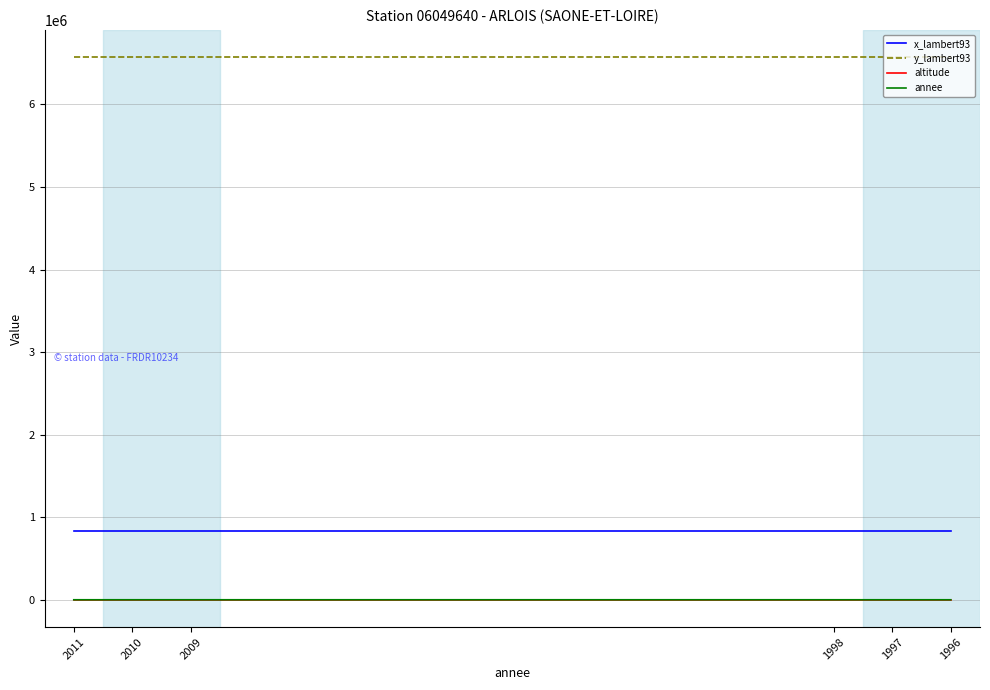

True or false: altitude and x_lambert93 cross at least once.

False